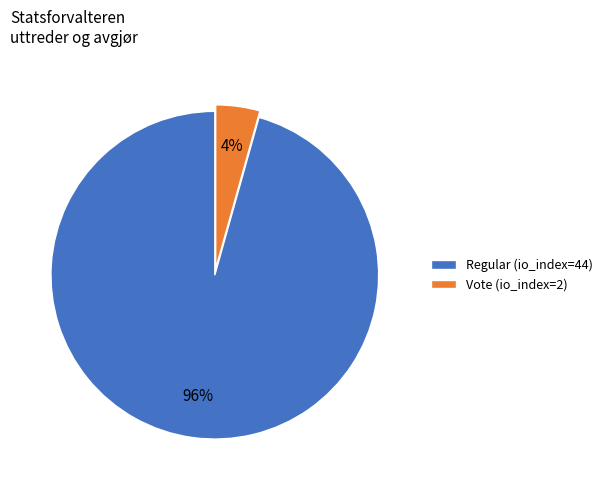

Combined, do Vote (io_index=2) and Regular (io_index=44) account for over 50%?

Yes